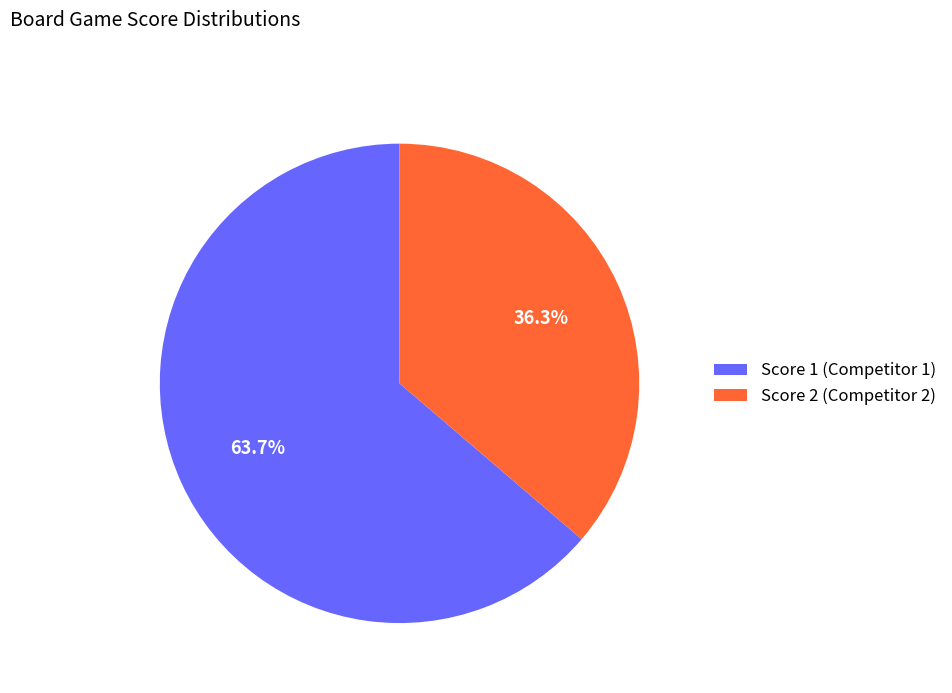

Combined, do Score 1 (Competitor 1) and Score 2 (Competitor 2) account for over 50%?

Yes